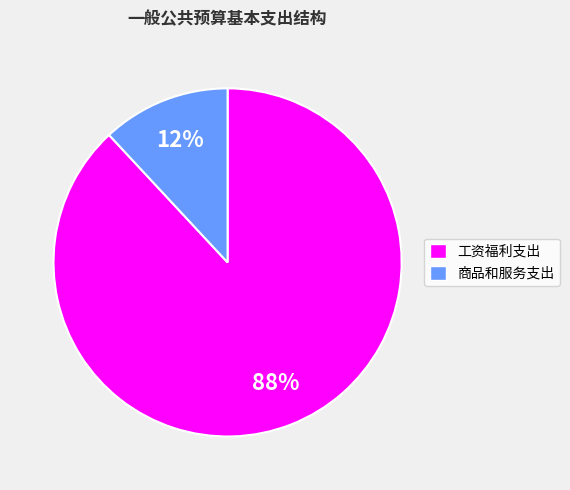

Which slice is the largest?

工资福利支出